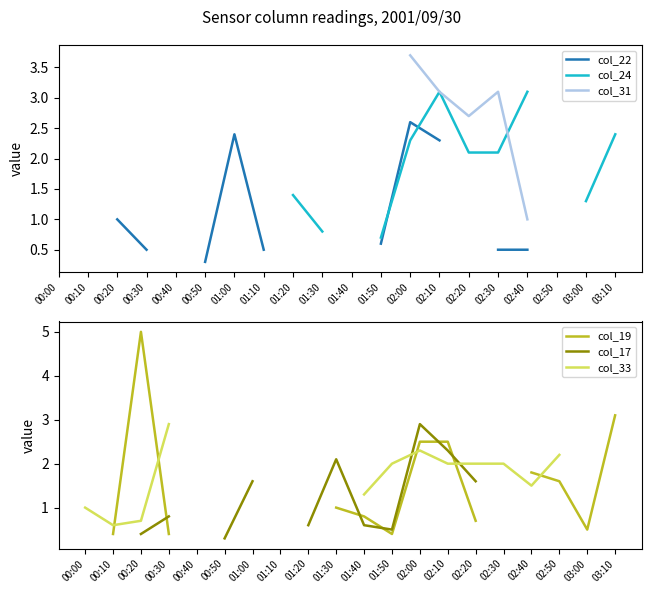

True or false: col_19 and col_33 cross at least once.

True